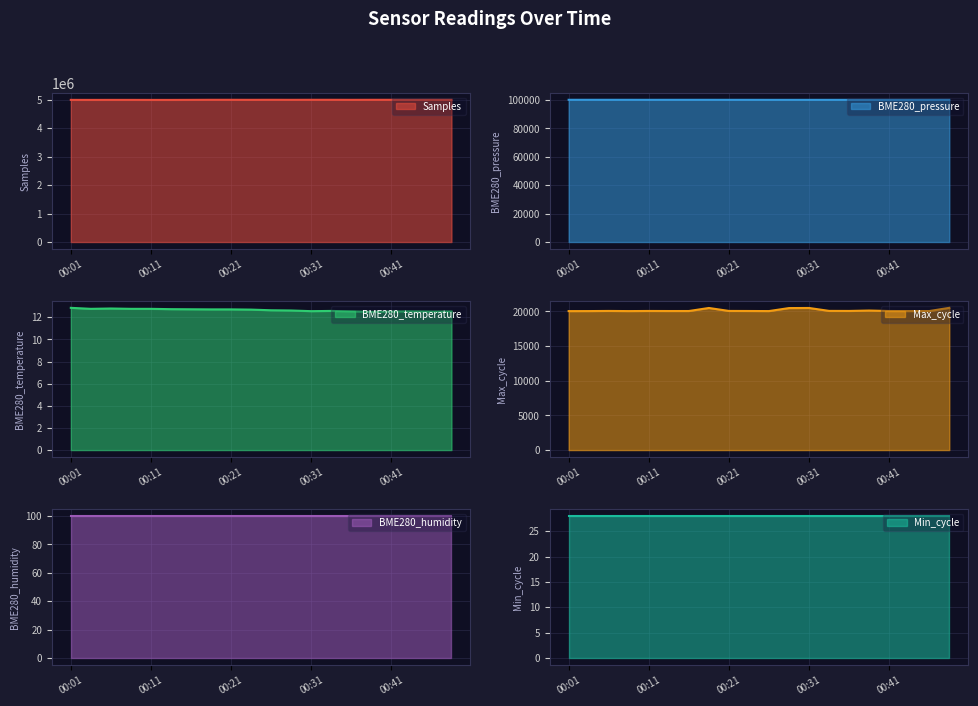

What is the lowest value of the Samples series?

4988757